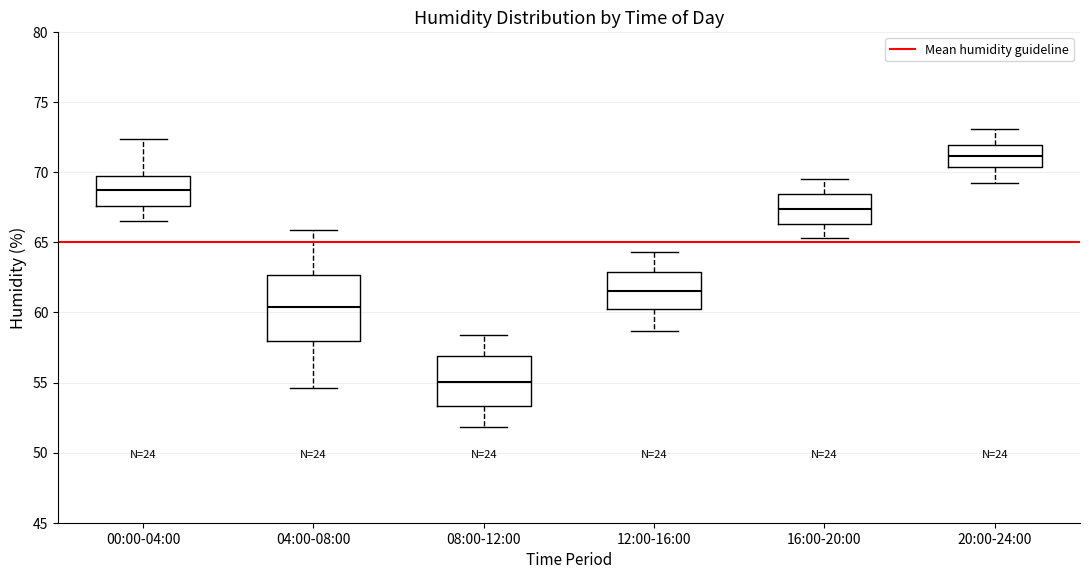

Which box is the tallest, from its lower edge to its upper edge?

04:00-08:00